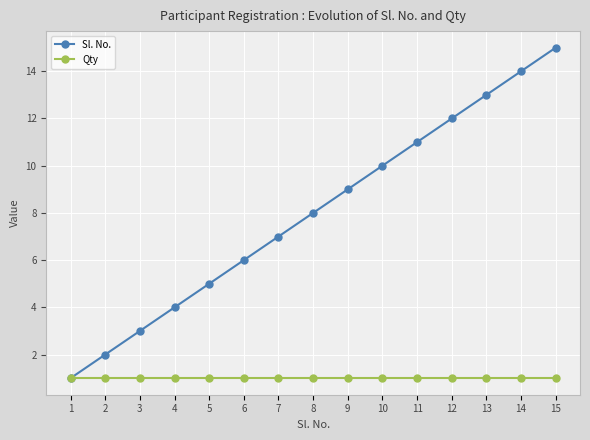

True or false: Sl. No. has more than 0 points higher than both neighbors.

False